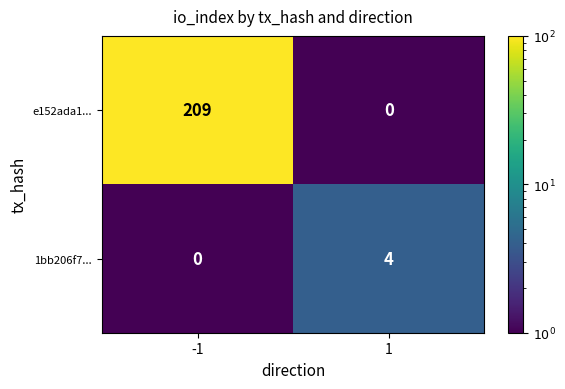

What is the total value across all series at -1?

209